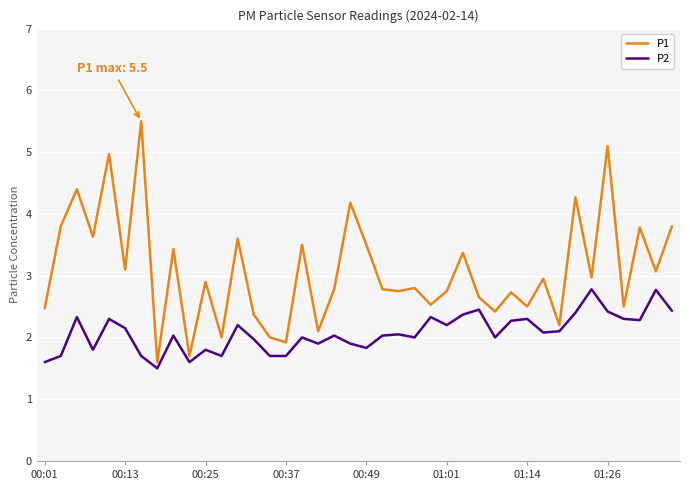

What is the greatest value displayed?

5.5